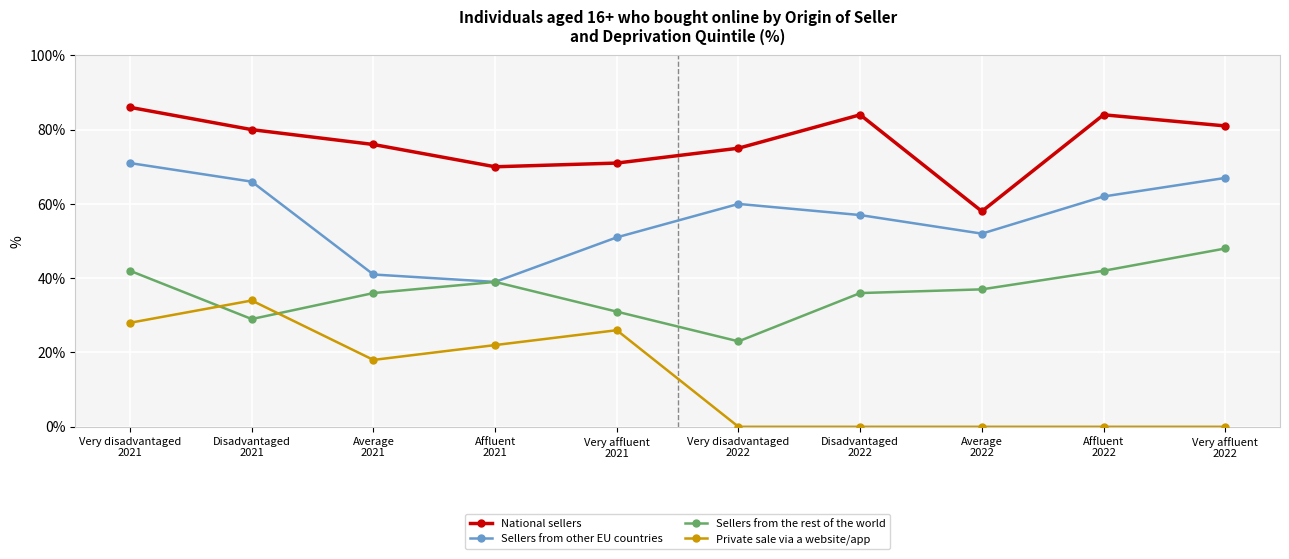

What is the maximum value for Sellers from the rest of the world?

48